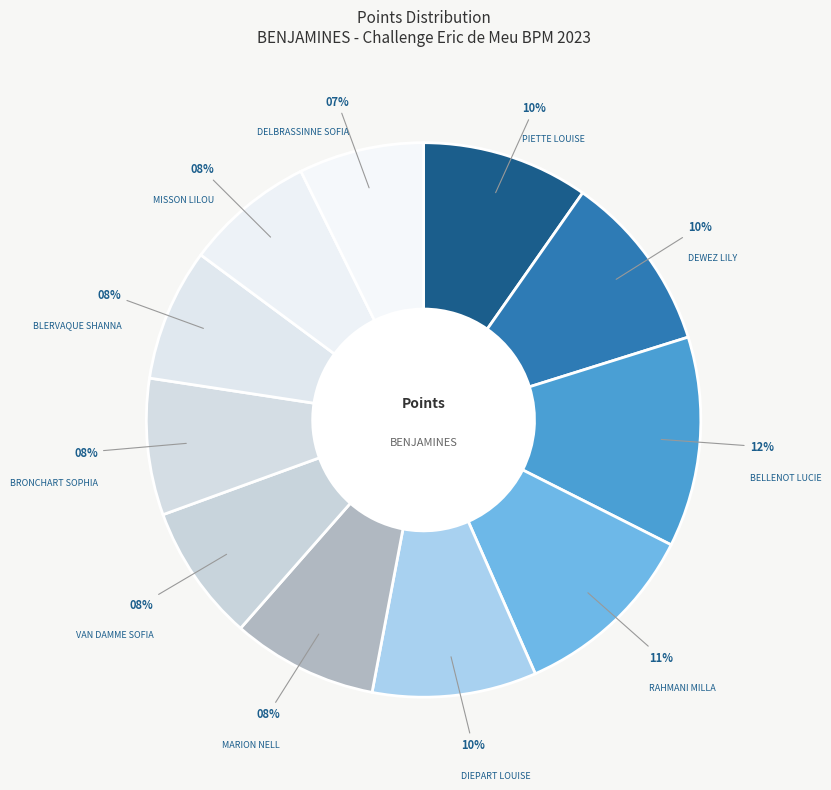

How many segments does this pie chart have?

11